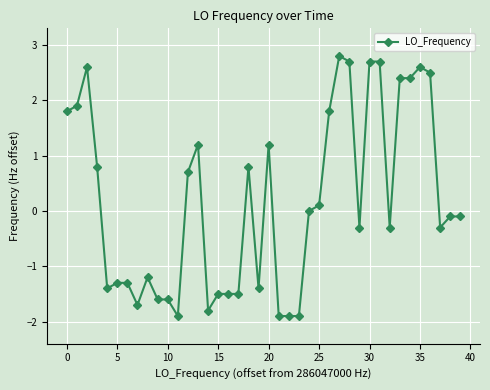

How many data points does each series have?

40